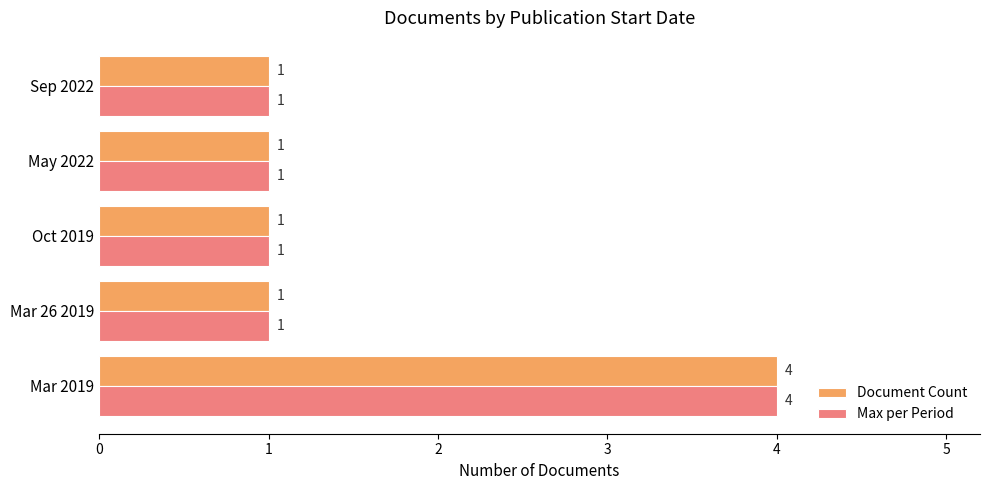

At which category is the sum across all series the highest?

Mar 2019